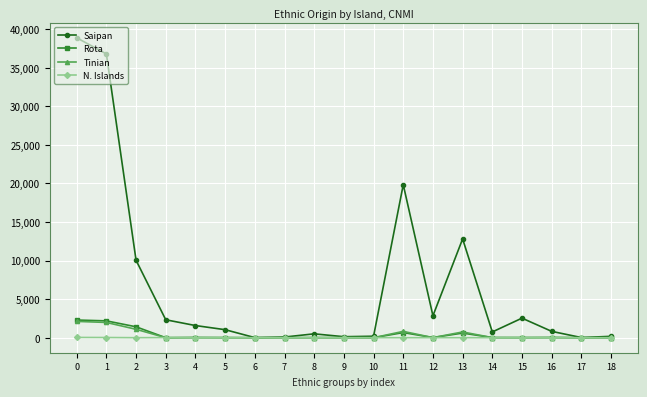

What is the maximum value for Saipan?

38896